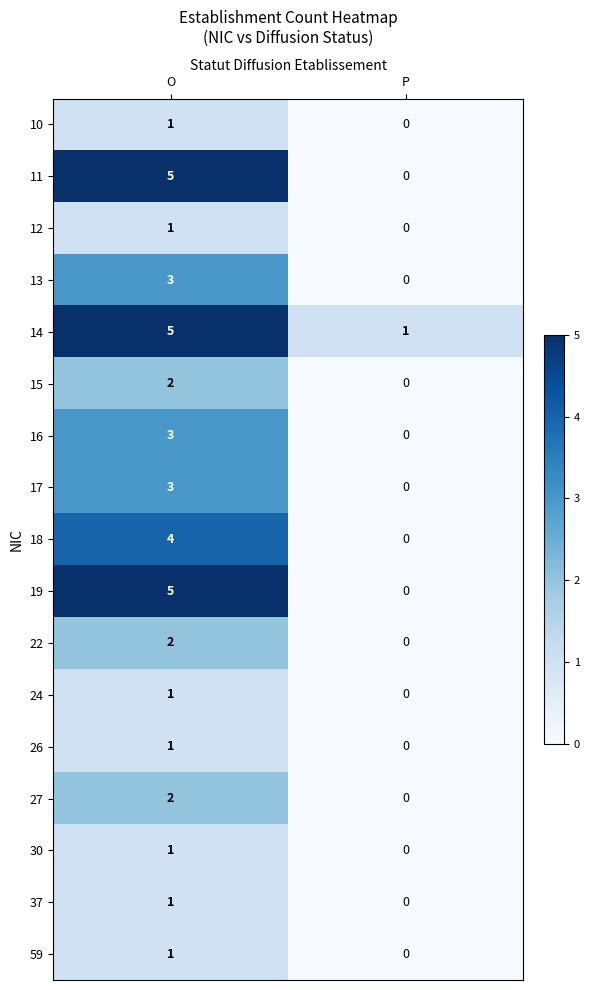

What is the difference between the highest and lowest values at O?

4